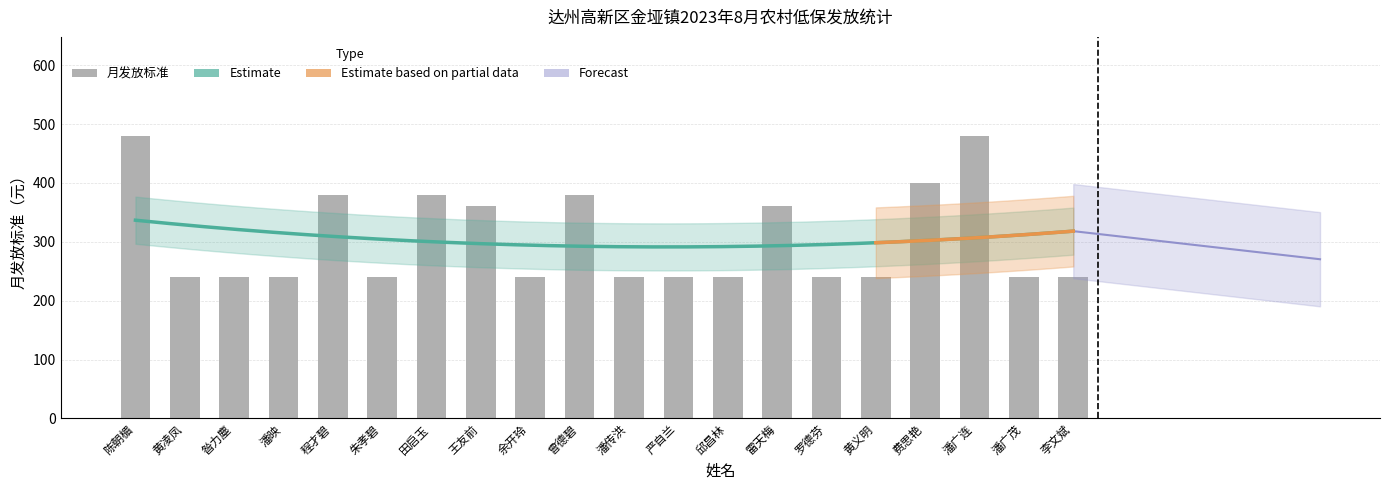

True or false: the data shows 426 at 黄义明.

False